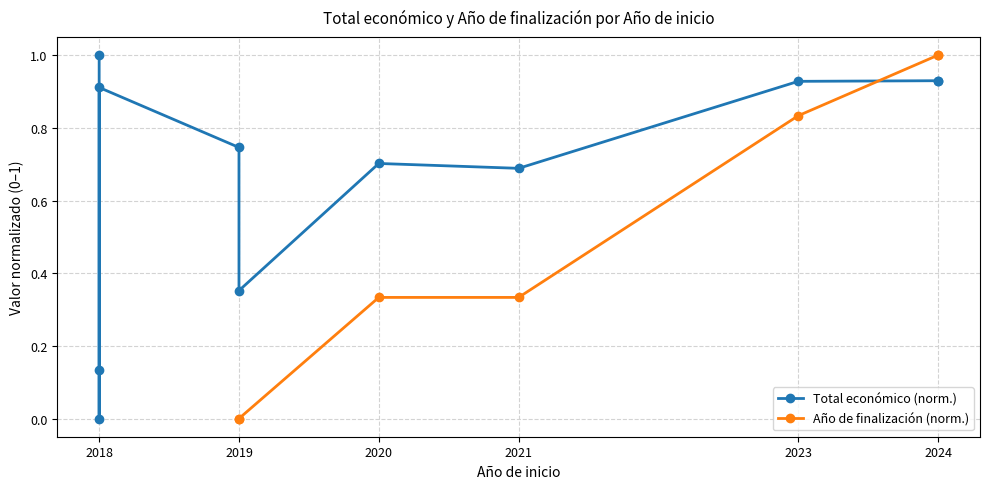

After their last crossing, which series has the higher values: Total económico (norm.) or Año de finalización (norm.)?

Año de finalización (norm.)